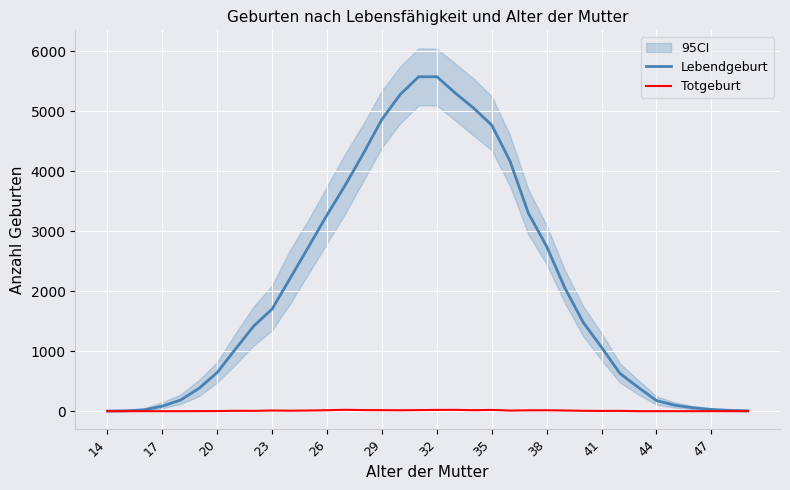

True or false: Totgeburt and Lebendgeburt cross at least once.

False